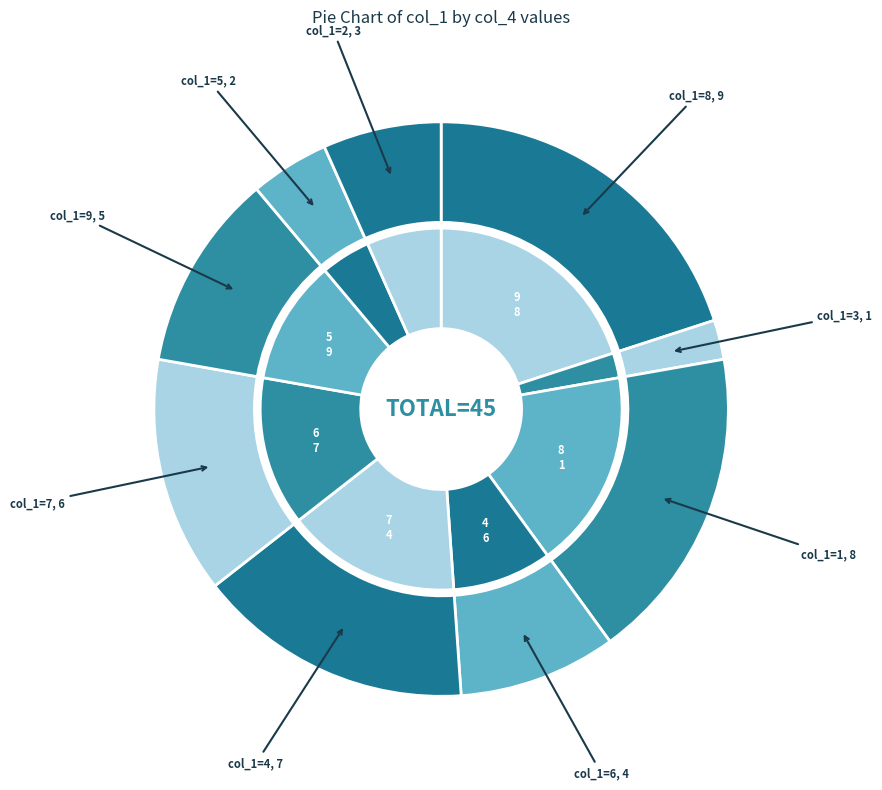

How many segments does this pie chart have?

9